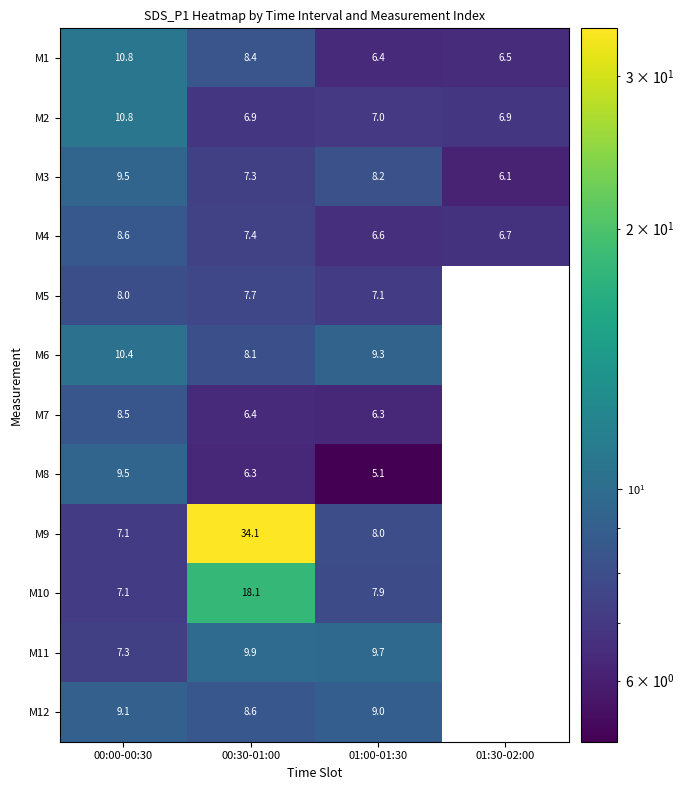

What is the greatest value displayed?

34.1